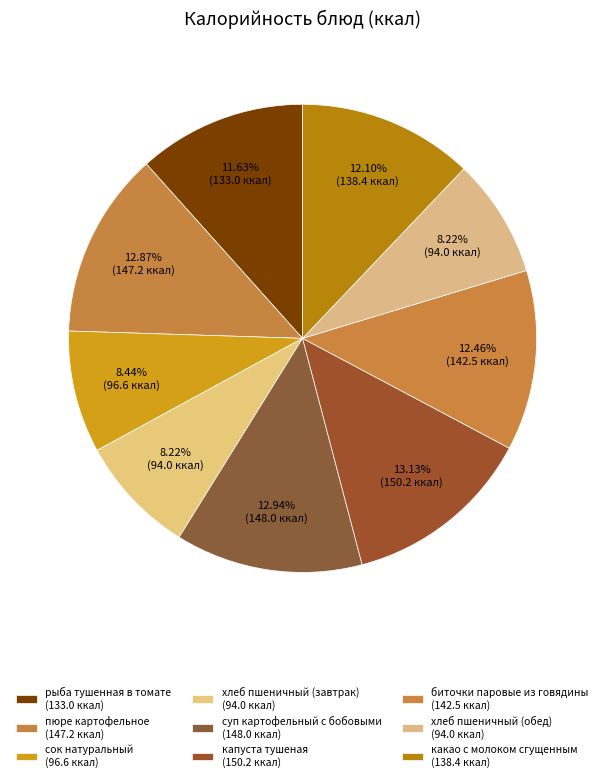

Count the number of slices in the pie.

9